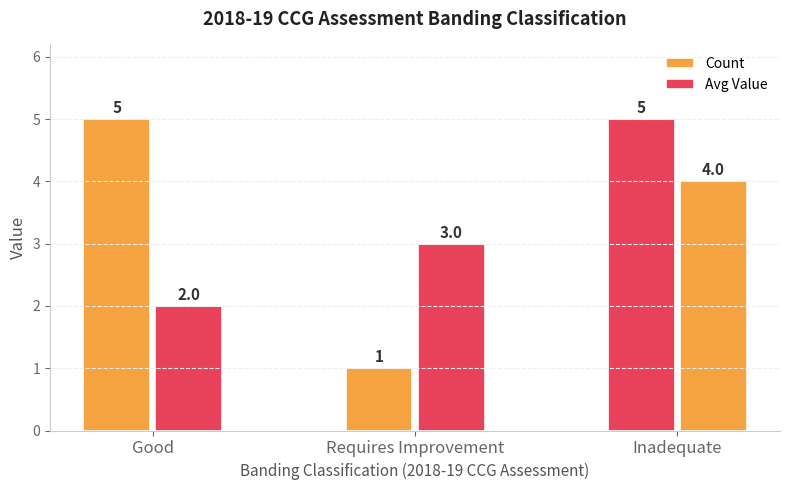

Which series has the largest total across all categories?

Count